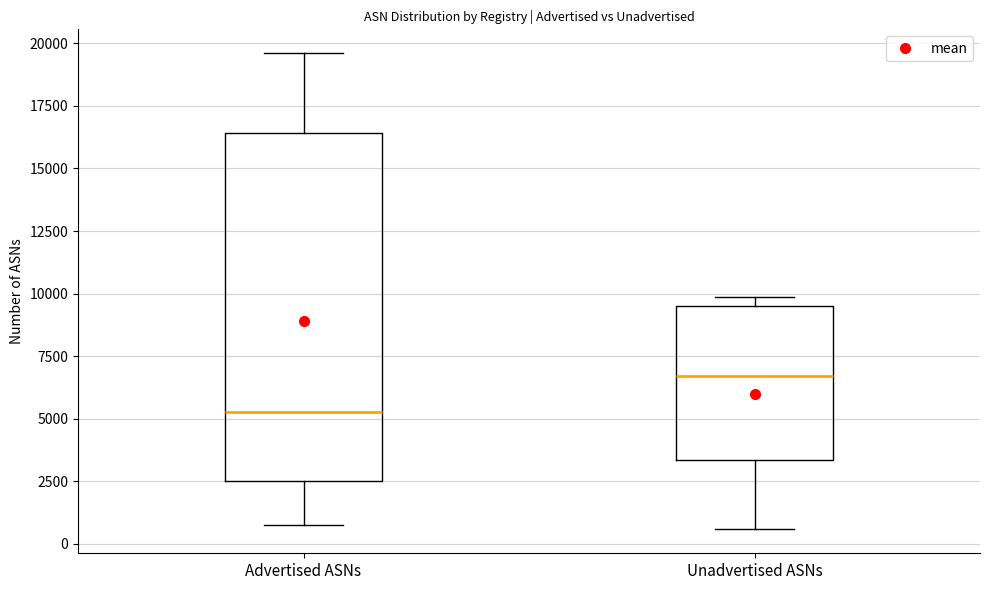

Which box is the tallest, from its lower edge to its upper edge?

Advertised ASNs